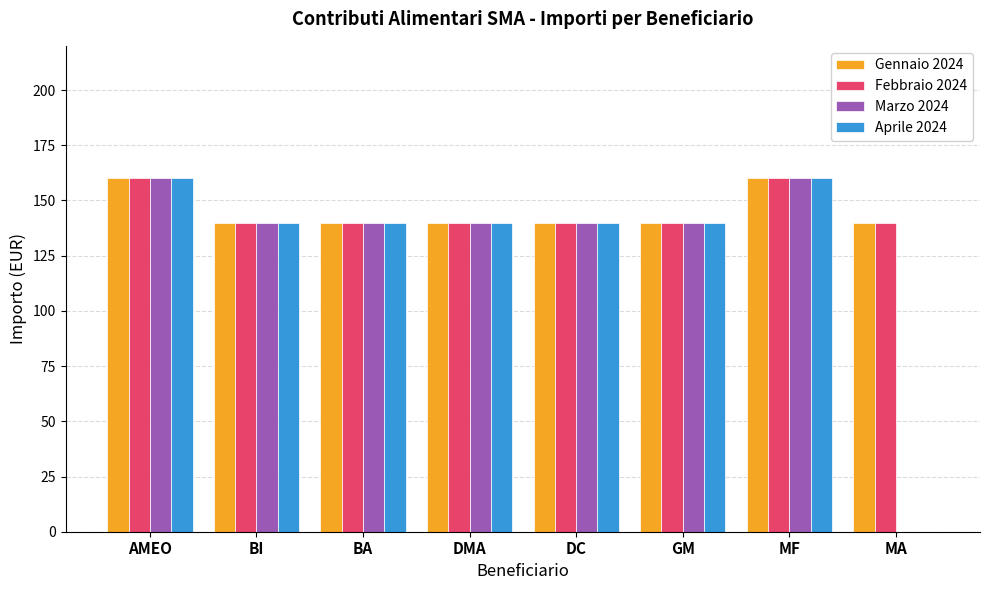

What is the total value across all series at DC?

560